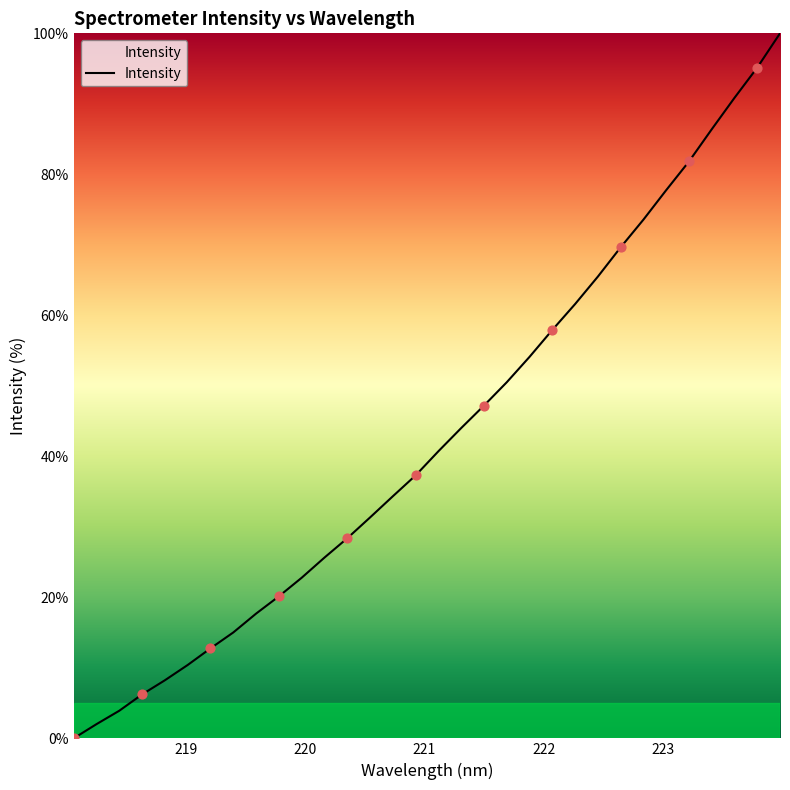

What is the difference between the maximum and minimum values?

100.0